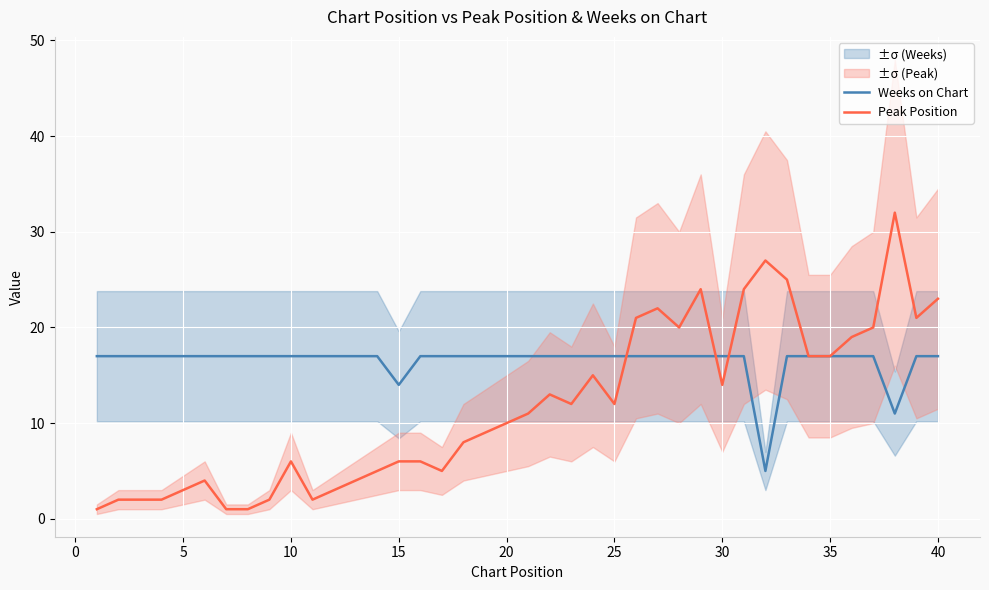

Which series ends up on top after the final intersection of Peak Position and Weeks on Chart?

Peak Position